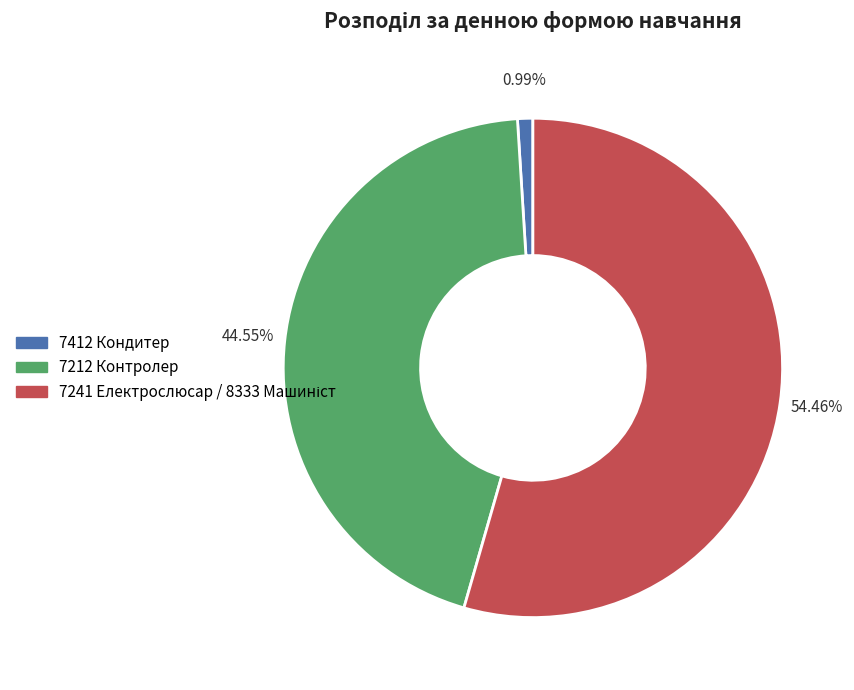

Does any single category account for the majority?

Yes